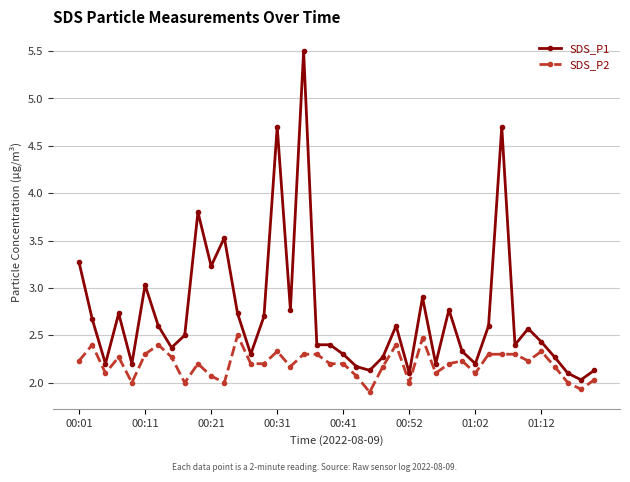

Is this an area chart (filled region under the line)?

No